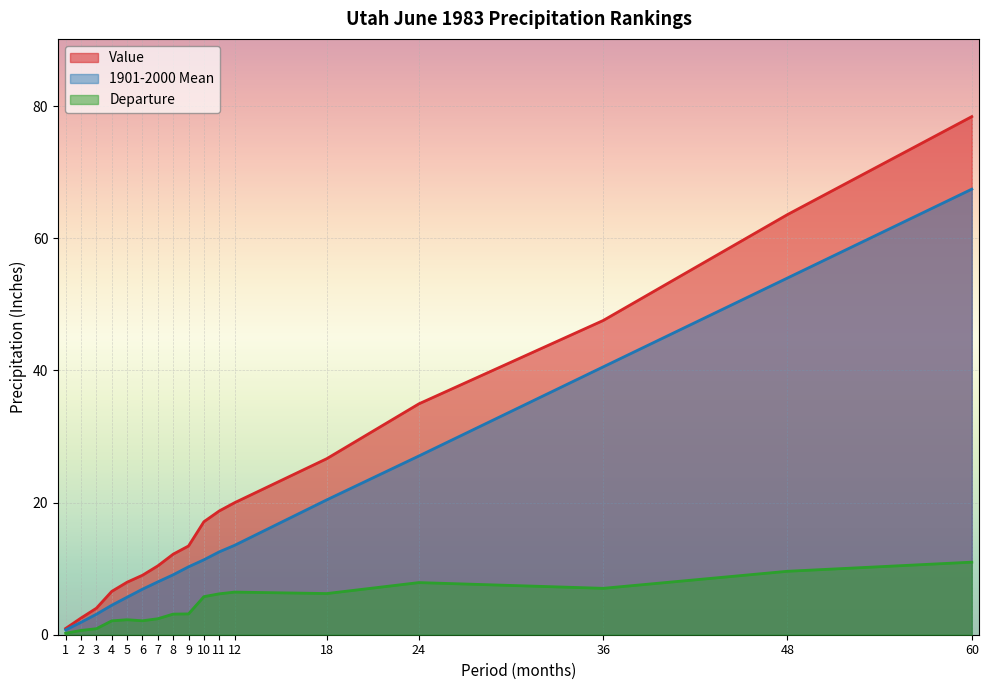

True or false: Departure has a value of 0.3 at 1.

False